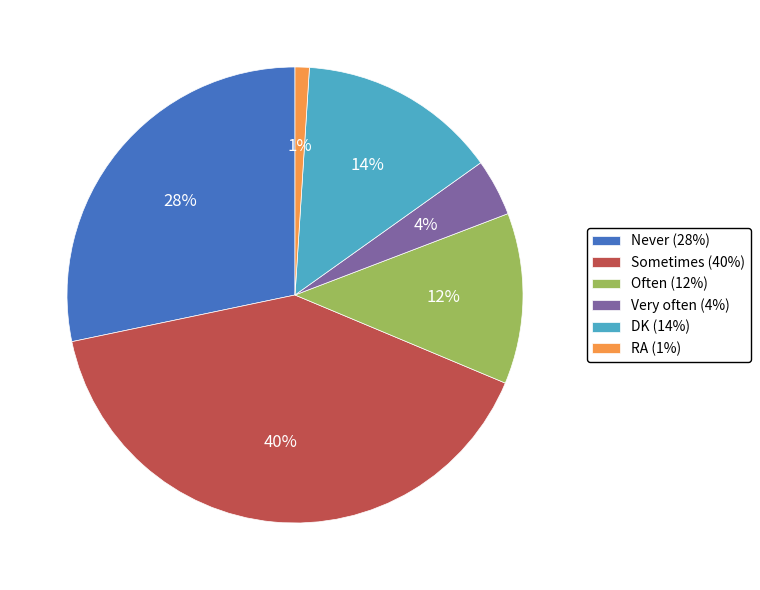

To the nearest percent, what is the combined percentage of Very often and Sometimes?

44%